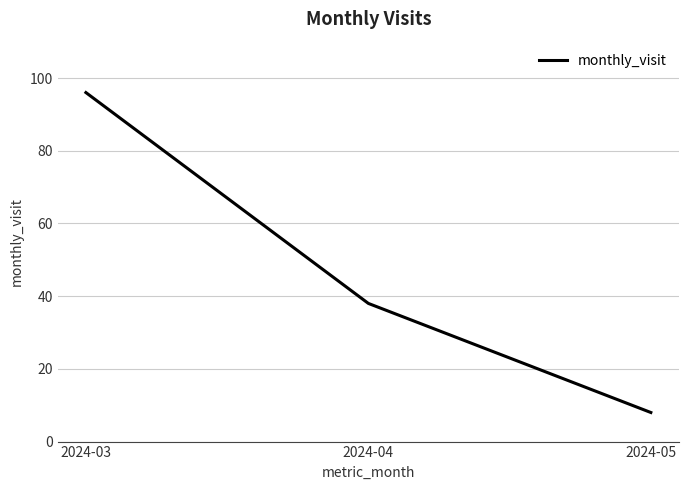

What is the average value?

47